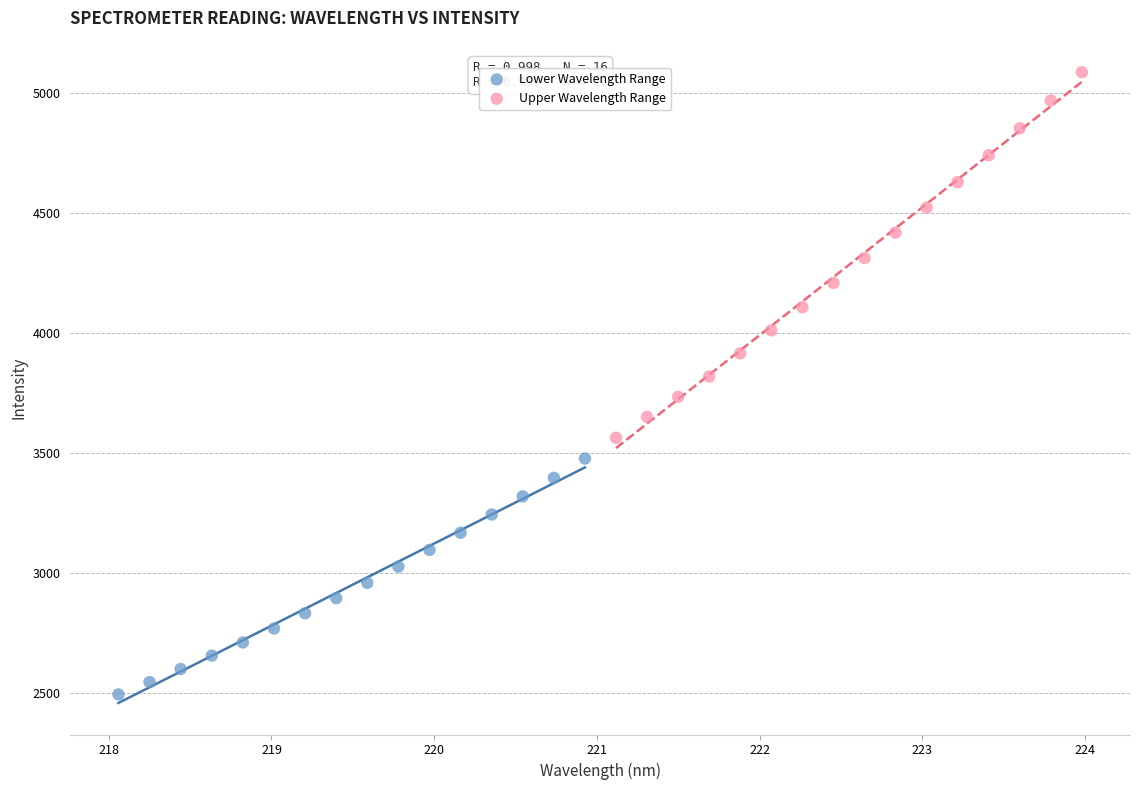

What are all the series names shown in the legend?

Lower Wavelength Range, Upper Wavelength Range